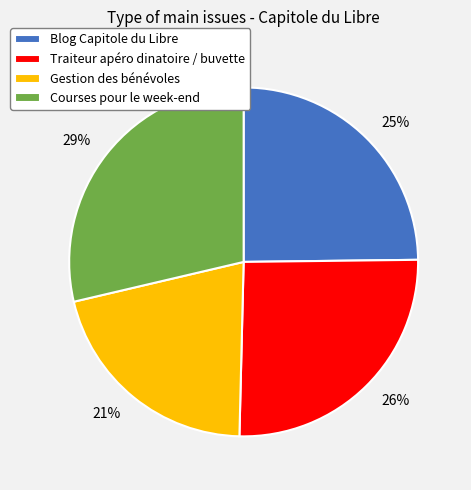

Rank the categories by value from highest to lowest.

Courses pour le week-end, Traiteur apéro dinatoire / buvette, Blog Capitole du Libre, Gestion des bénévoles